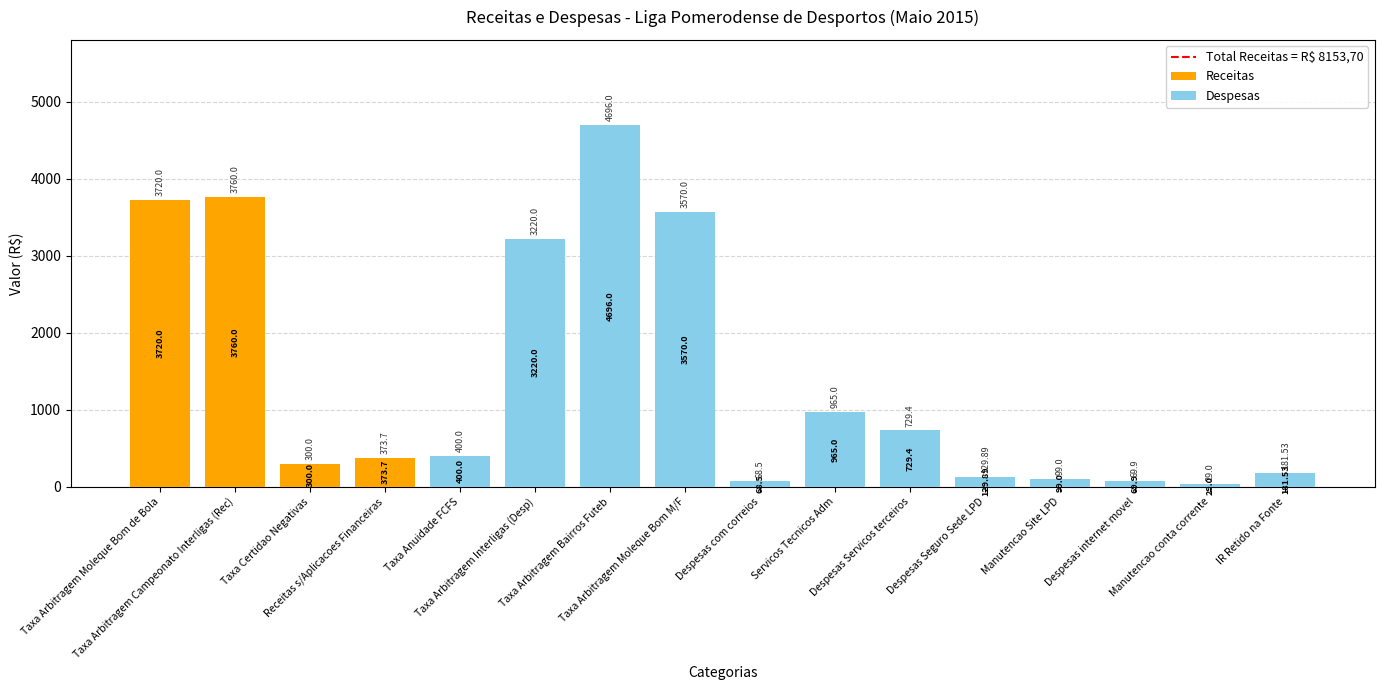

At which category is the sum across all series the highest?

Taxa Arbitragem Bairros Futeb